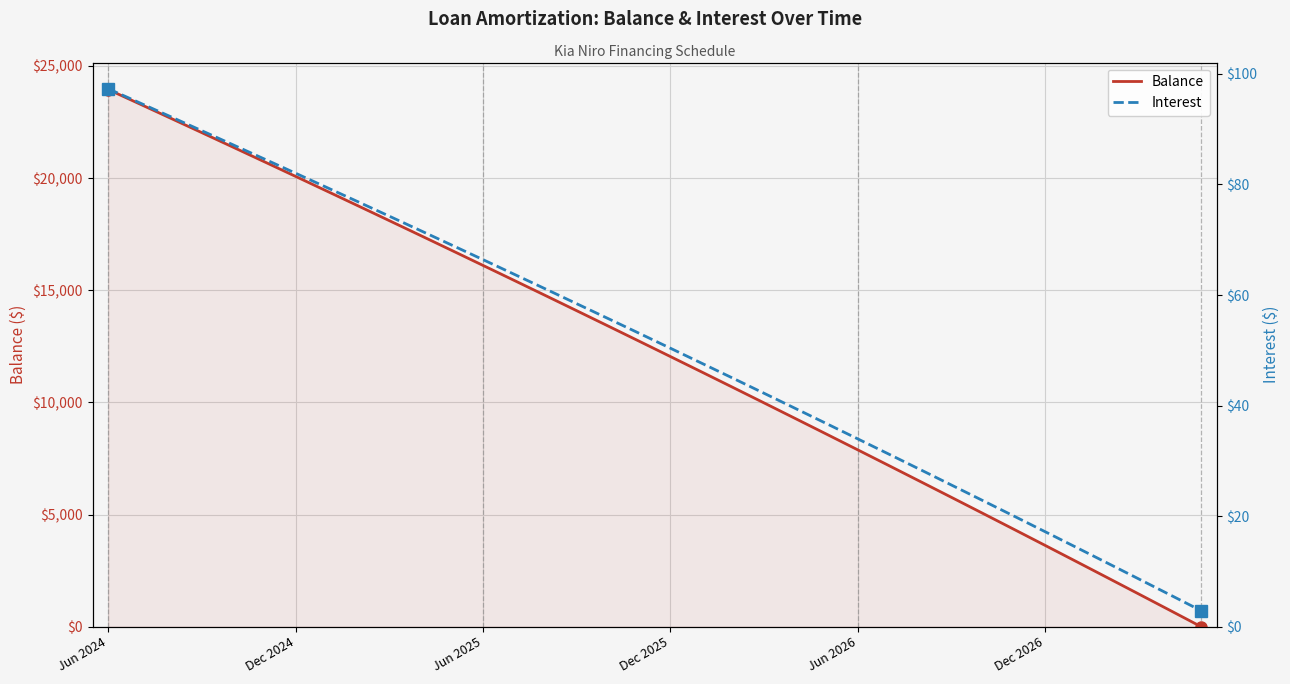

At which label is Balance closest to 11974?

Dec 2025